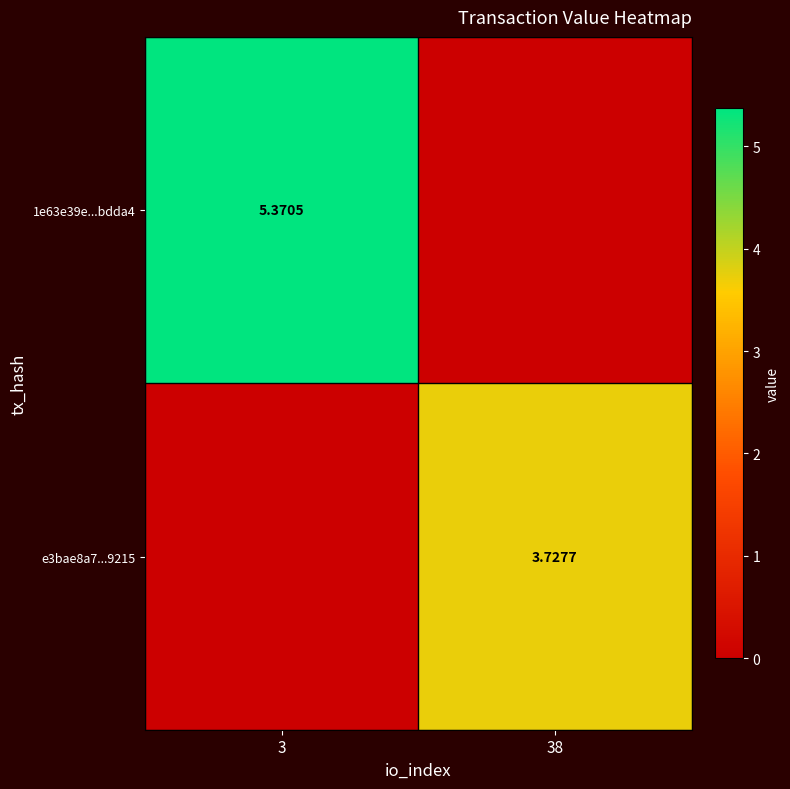

Which series has the largest range (max minus min)?

1e63e39e...bdda4